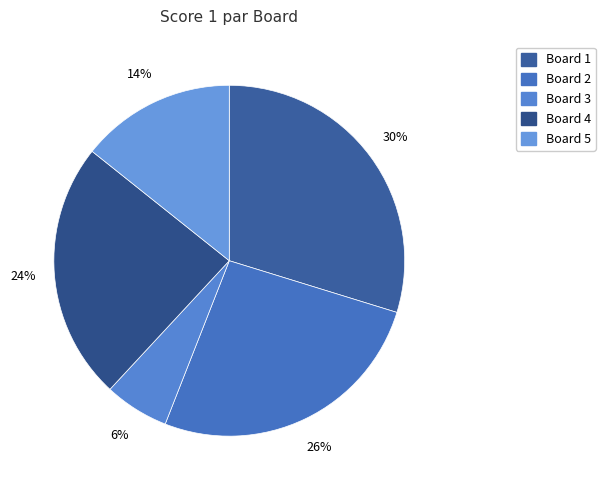

Approximately how many times larger is the value at Board 5 compared to Board 3?

2.4